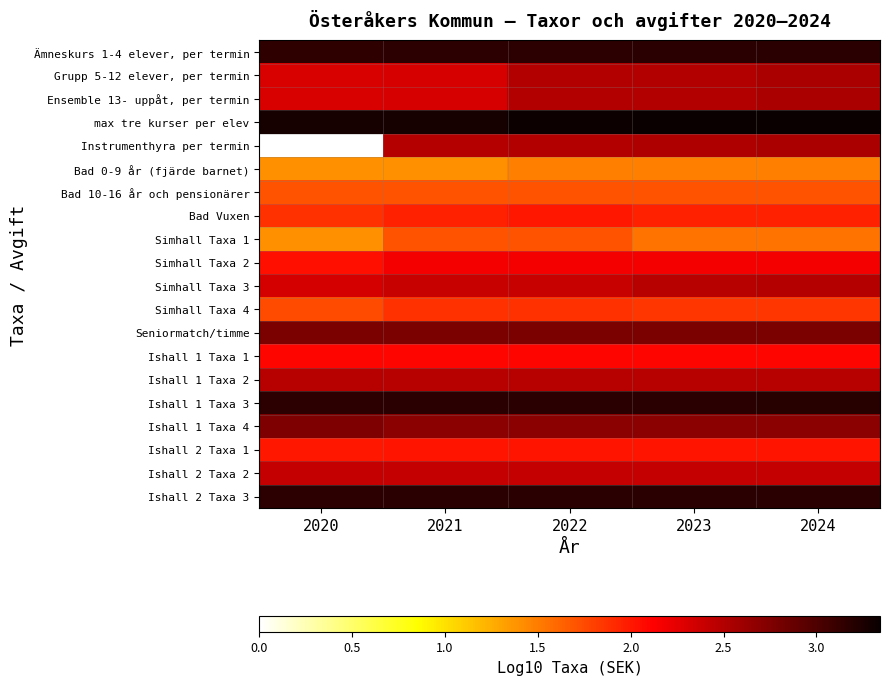

At how many categories does at least one series exceed 2?

5